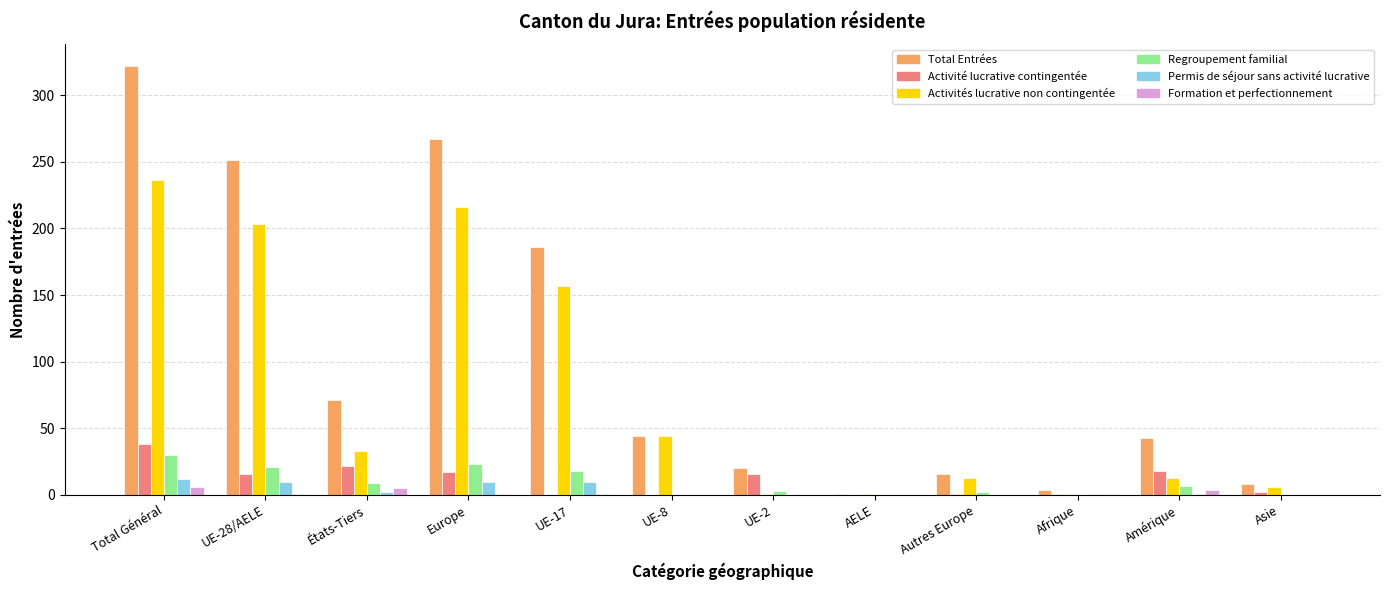

Is the value of Activité lucrative contingentée at Amérique greater than the value of Formation et perfectionnement at Total Général?

Yes